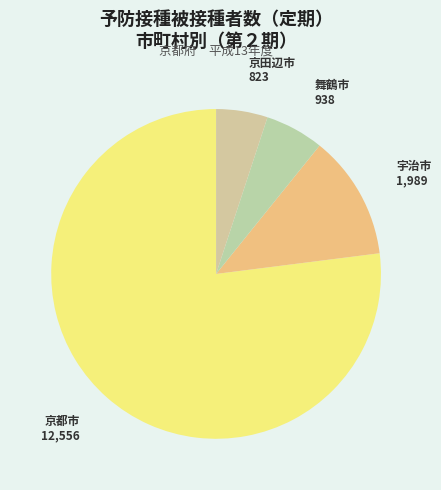

Is the sum of 舞鶴市 and 京都市 greater than half?

Yes